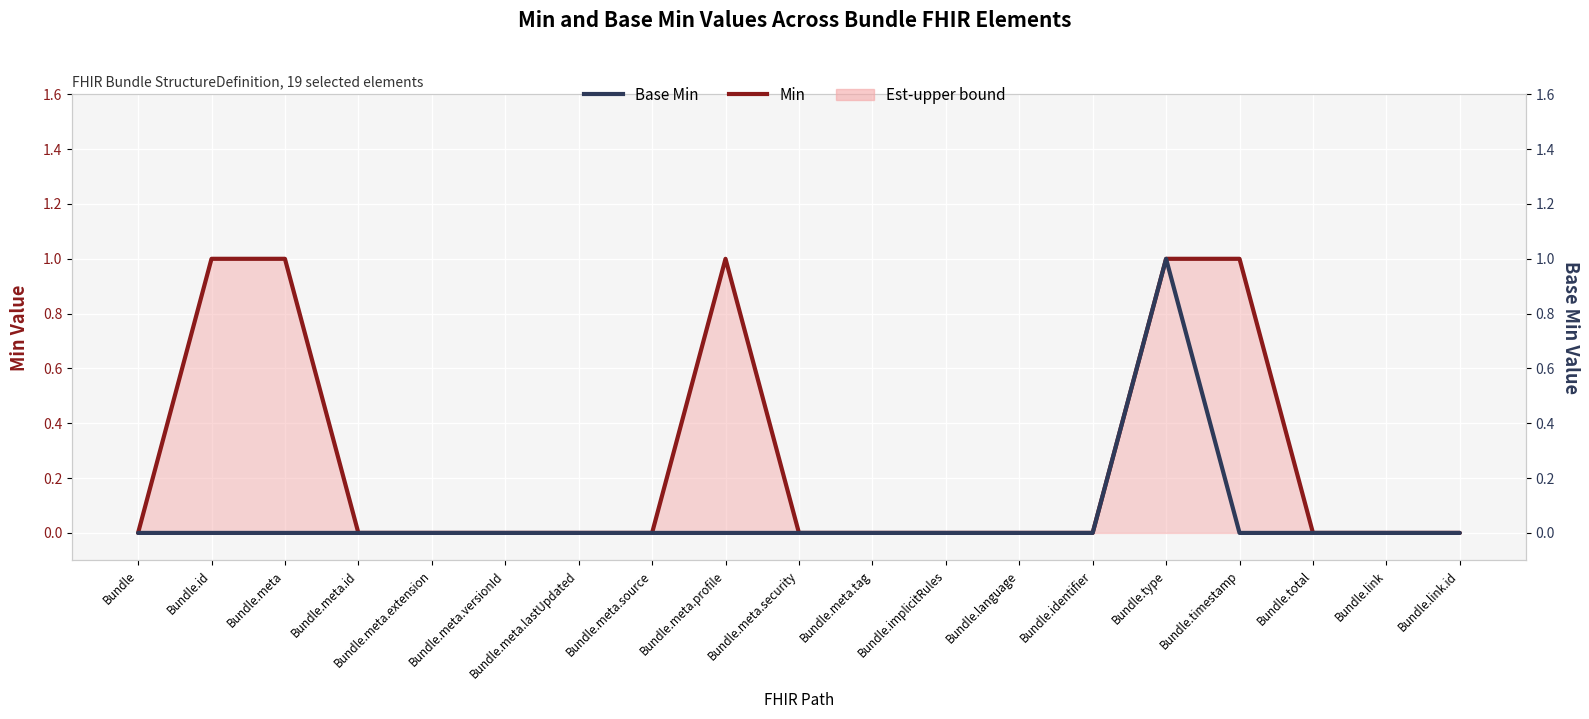

Reading right to left, extract all data points from this chart.

Min: Bundle.link.id=0	Bundle.link=0	Bundle.total=0	Bundle.timestamp=1	Bundle.type=1	Bundle.identifier=0	Bundle.language=0	Bundle.implicitRules=0	Bundle.meta.tag=0	Bundle.meta.security=0	Bundle.meta.profile=1	Bundle.meta.source=0	Bundle.meta.lastUpdated=0	Bundle.meta.versionId=0	Bundle.meta.extension=0	Bundle.meta.id=0	Bundle.meta=1	Bundle.id=1	Bundle=0
Base Min: Bundle.link.id=0	Bundle.link=0	Bundle.total=0	Bundle.timestamp=0	Bundle.type=1	Bundle.identifier=0	Bundle.language=0	Bundle.implicitRules=0	Bundle.meta.tag=0	Bundle.meta.security=0	Bundle.meta.profile=0	Bundle.meta.source=0	Bundle.meta.lastUpdated=0	Bundle.meta.versionId=0	Bundle.meta.extension=0	Bundle.meta.id=0	Bundle.meta=0	Bundle.id=0	Bundle=0